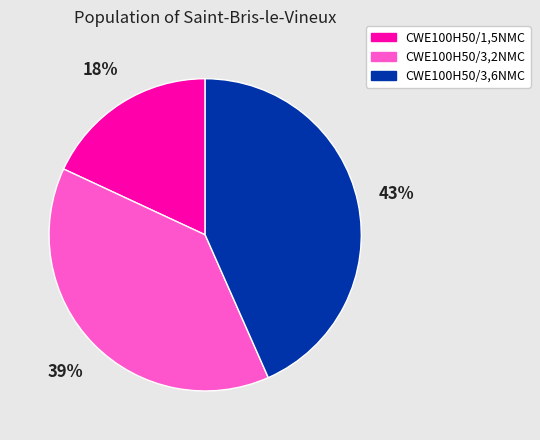

To the nearest percent, what is the difference between the largest and smallest slice percentages?

25%